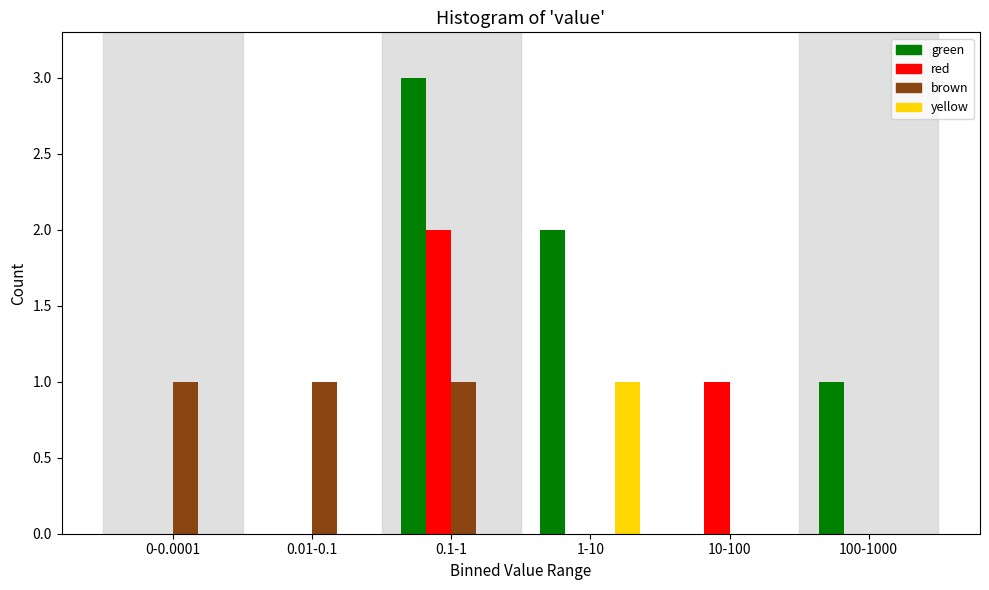

Reading left to right, list all the values displayed in this chart.

green: 0-0.0001=0	0.01-0.1=0	0.1-1=3	1-10=2	10-100=0	100-1000=1
red: 0-0.0001=0	0.01-0.1=0	0.1-1=2	1-10=0	10-100=1	100-1000=0
brown: 0-0.0001=1	0.01-0.1=1	0.1-1=1	1-10=0	10-100=0	100-1000=0
yellow: 0-0.0001=0	0.01-0.1=0	0.1-1=0	1-10=1	10-100=0	100-1000=0